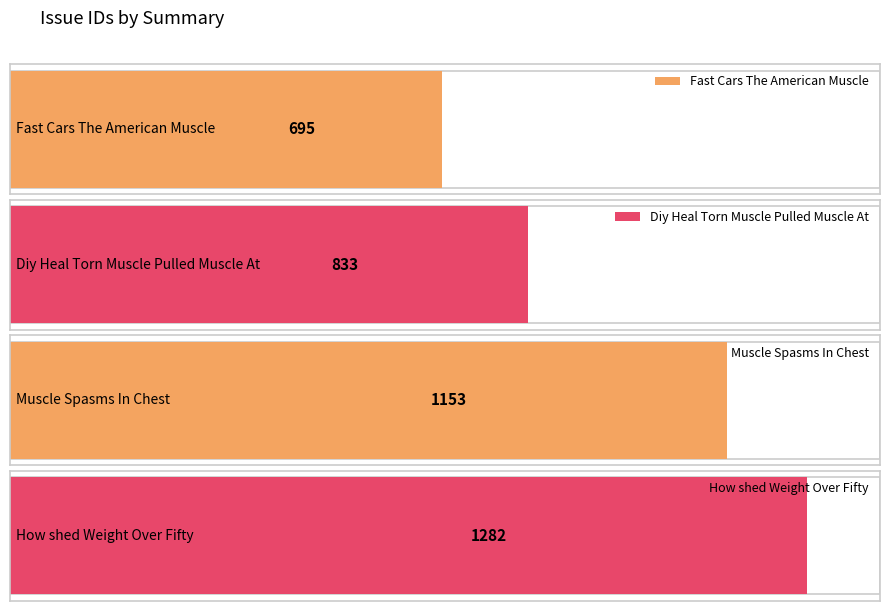

Reading left to right, transcribe all the data shown in this chart.

Fast Cars The American Muscle=695	Diy Heal Torn Muscle Pulled Muscle At=833	Muscle Spasms In Chest=1153	How shed Weight Over Fifty=1282